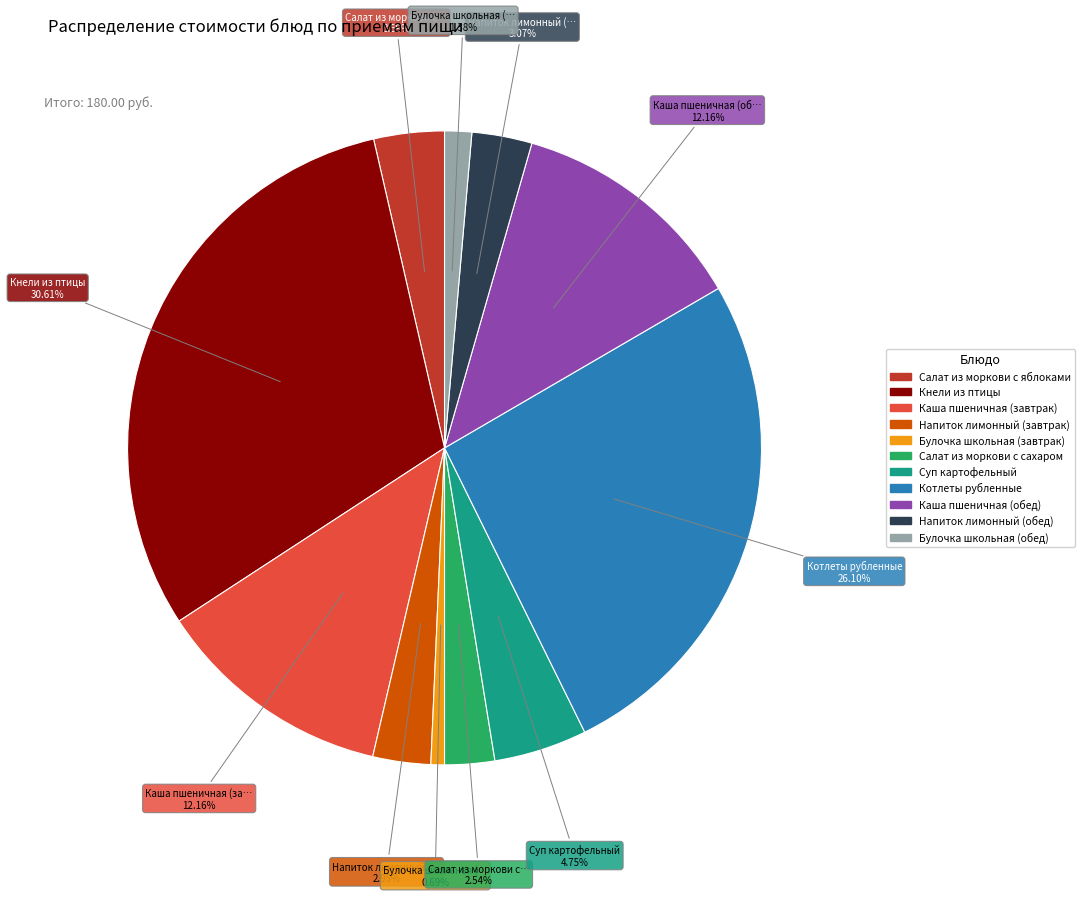

Does Булочка школьная (обед) account for over 50% of the chart?

No